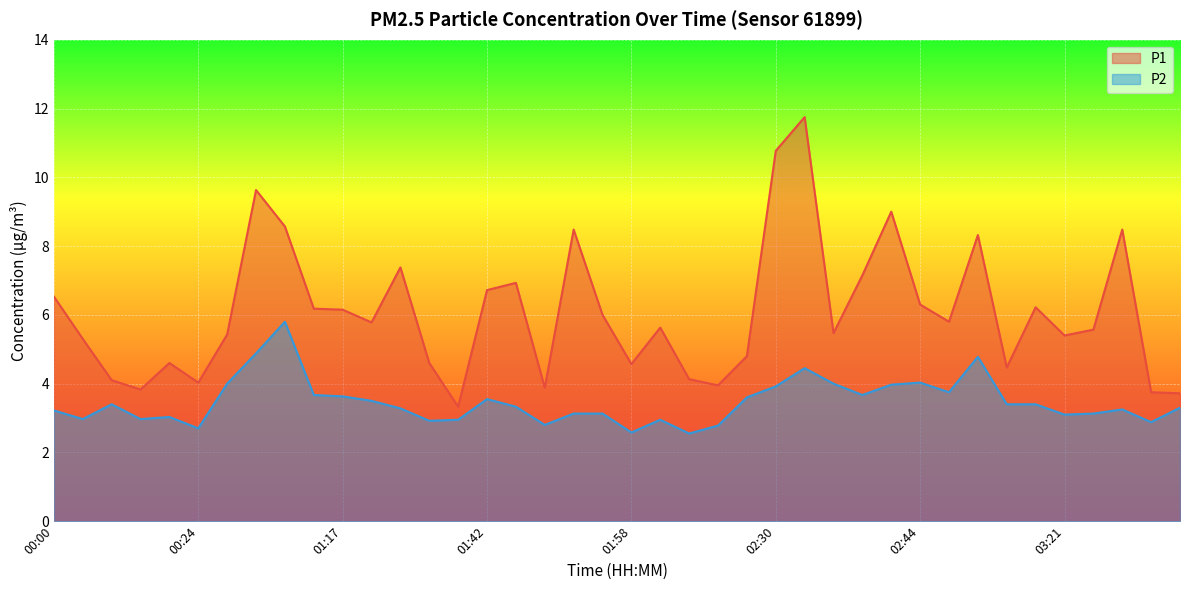

What is the spread (max minus min) of values at 01:49?

5.4